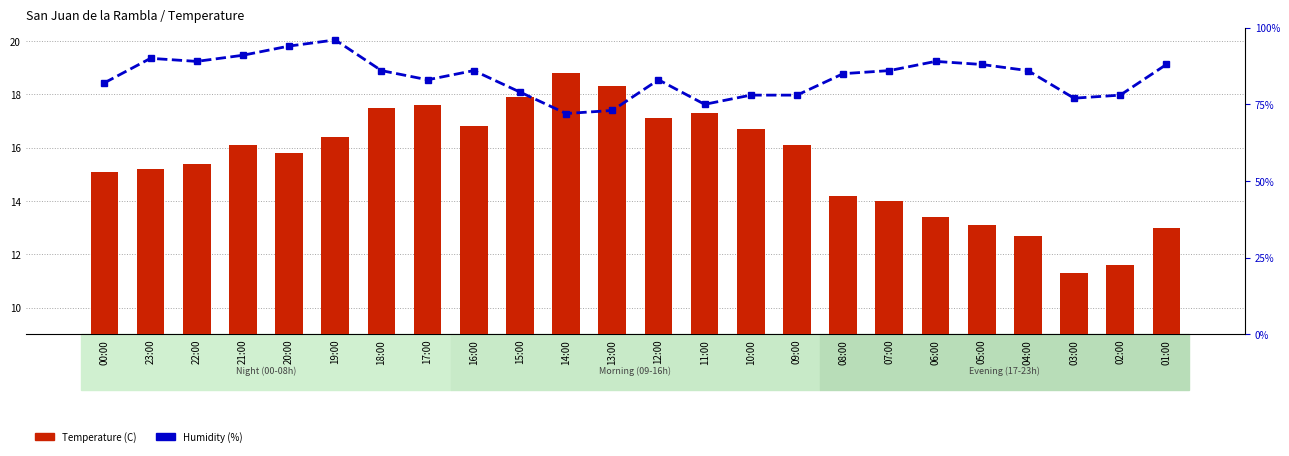

Reading left to right, what are all the values shown in this chart?

Temperature (C): 15.1	15.2	15.4	16.1	15.8	16.4	17.5	17.6	16.8	17.9	18.8	18.3	17.1	17.3	16.7	16.1	14.2	14.0	13.4	13.1	12.7	11.3	11.6	13.0
Humidity (%): 82.0	90.0	89.0	91.0	94.0	96.0	86.0	83.0	86.0	79.0	72.0	73.0	83.0	75.0	78.0	78.0	85.0	86.0	89.0	88.0	86.0	77.0	78.0	88.0